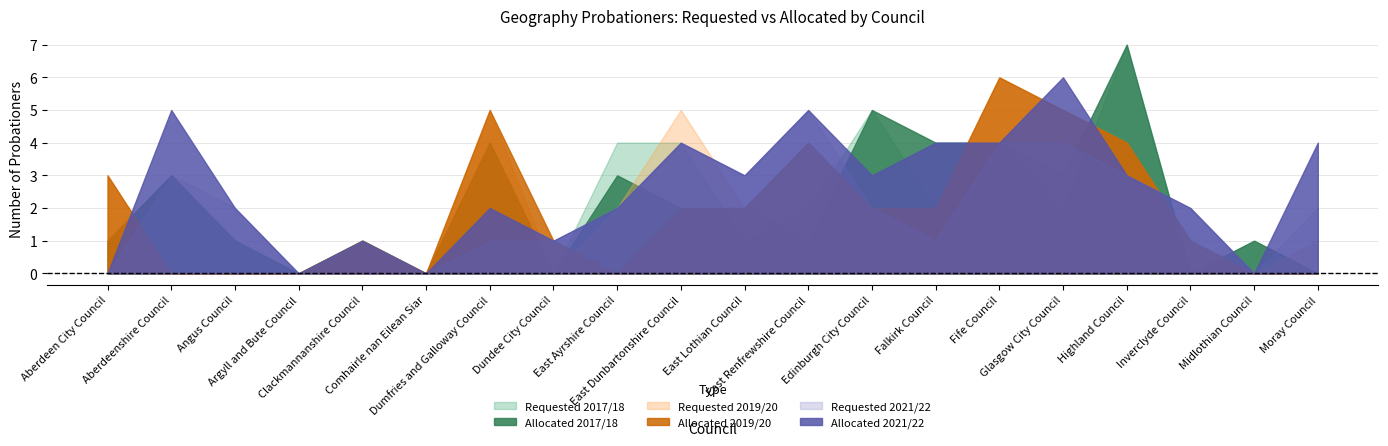

List the series in order of their peak value, lowest first.

Requested 2021/22, Requested 2019/20, Allocated 2019/20, Allocated 2021/22, Requested 2017/18, Allocated 2017/18